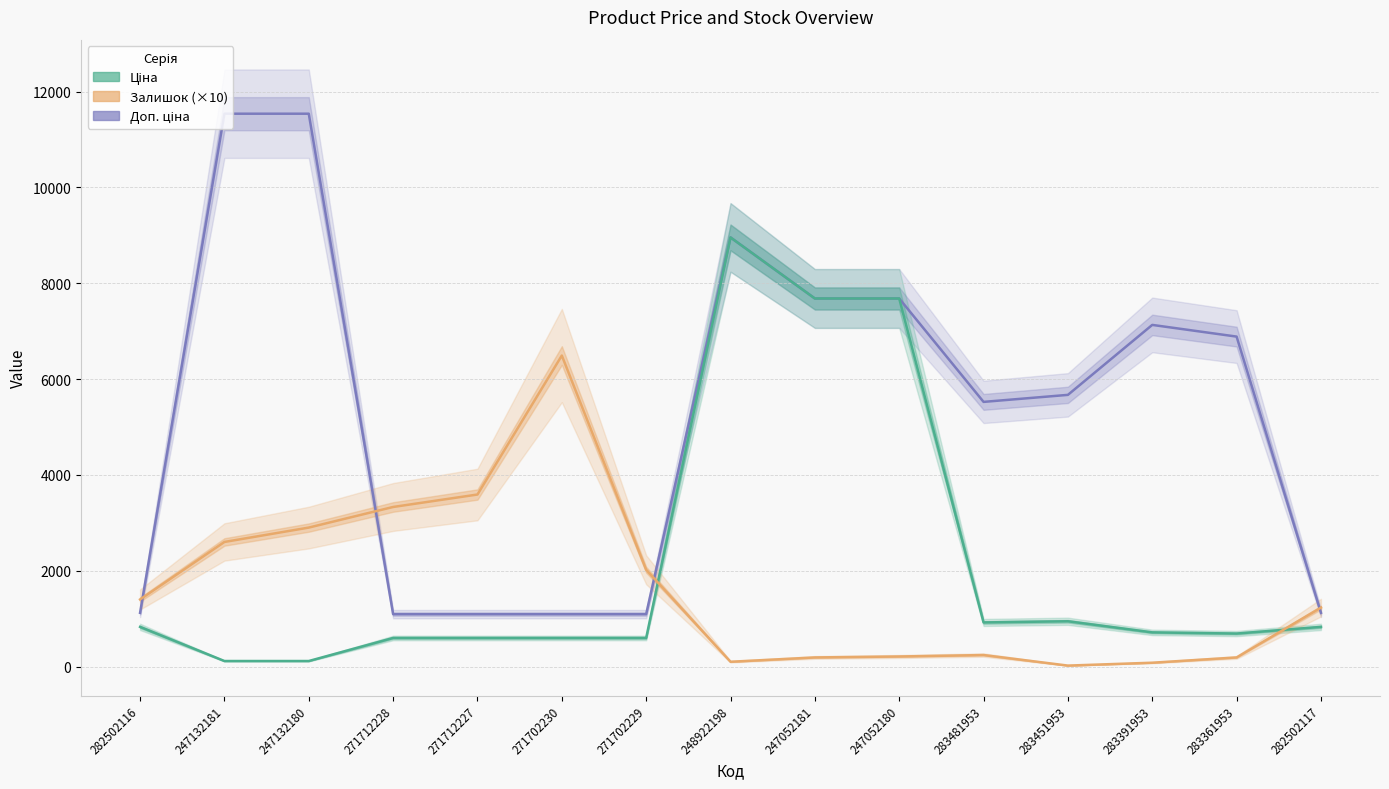

True or false: Залишок (×10) has a value of 210.0 at 247052180.

True